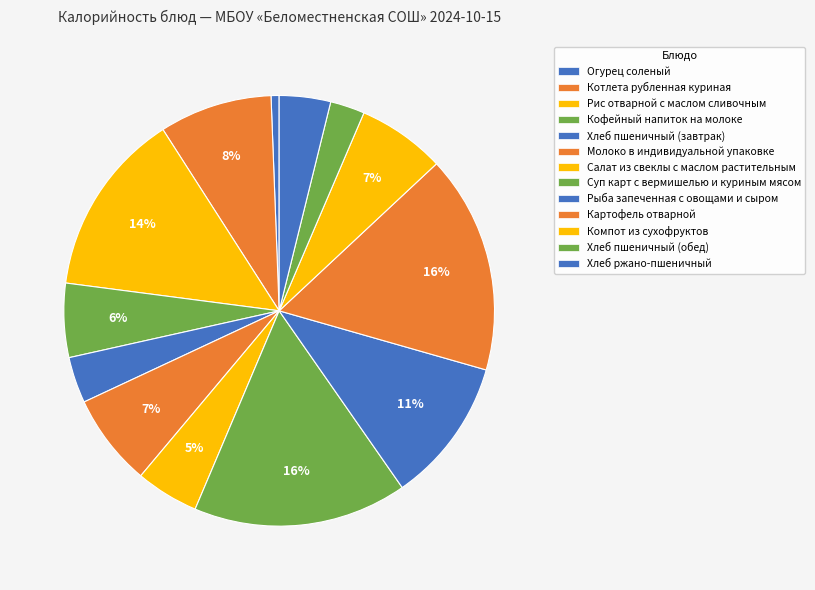

What percentage is the Суп карт с вермишелью и куриным мясом slice, to the nearest percent?

16%